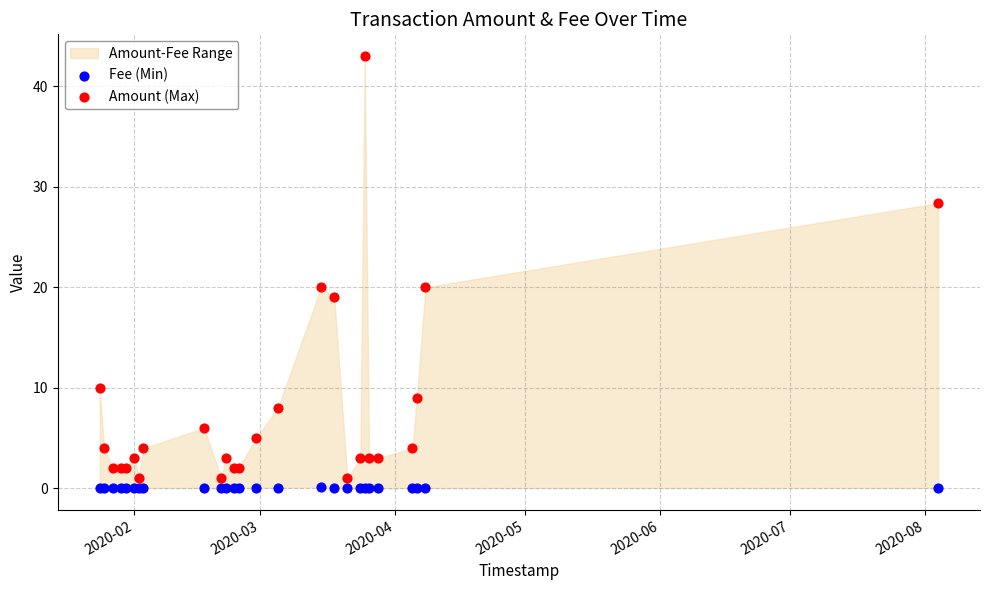

Which series contains the highest Y value?

Amount (Max)